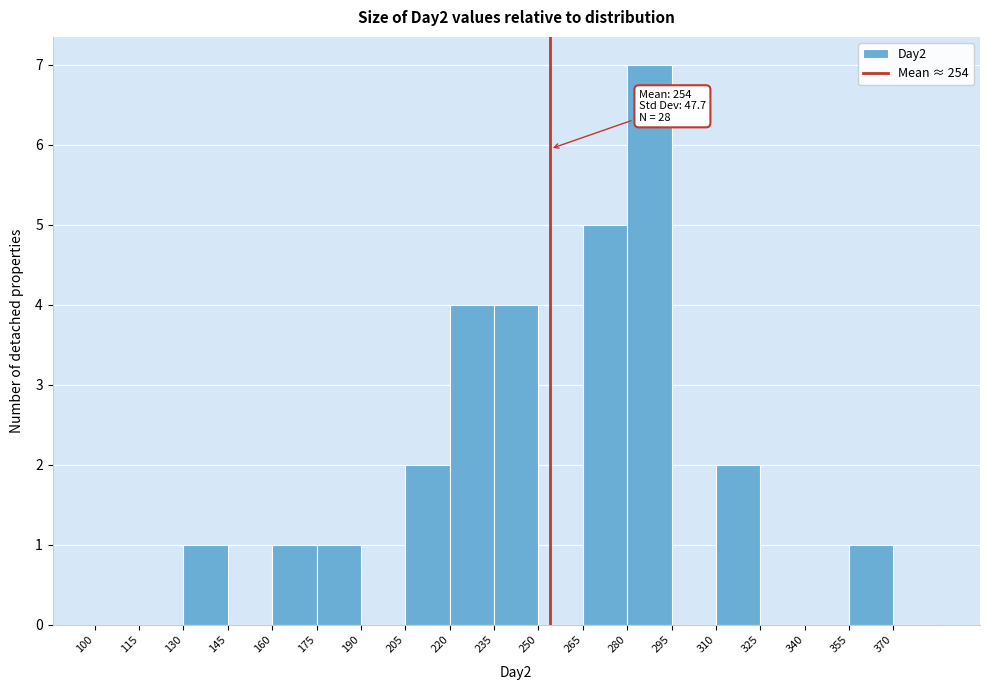

Which range on the x-axis has the tallest bar?

280 to 295